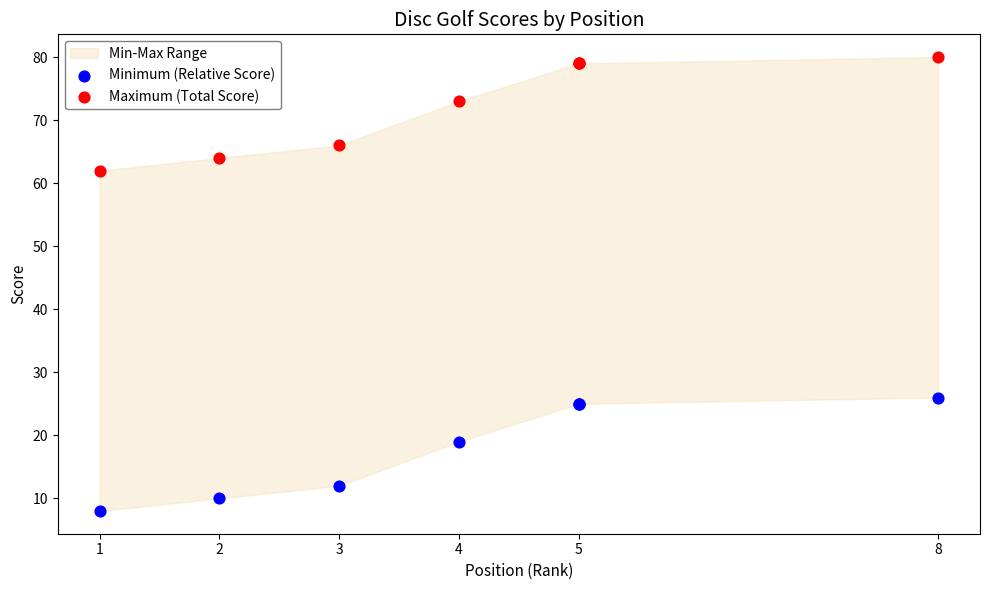

In the Minimum (Relative Score) series, what Y value is closest to 17?

19